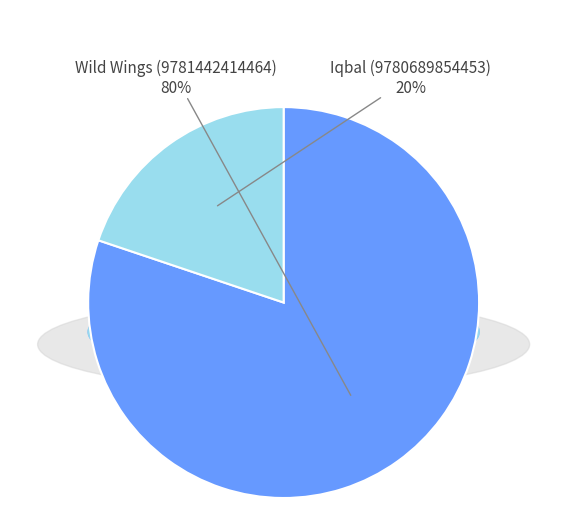

Does any single category account for the majority?

Yes